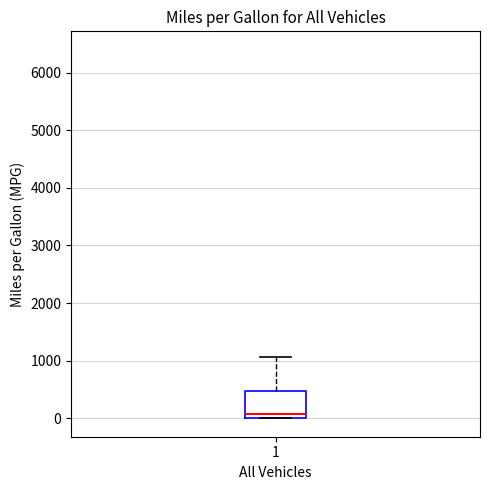

Where does the upper whisker of the box at x = 1 end on the y-axis? The values are not printed on the chart, so give them approximately, as read against the axis.

1100